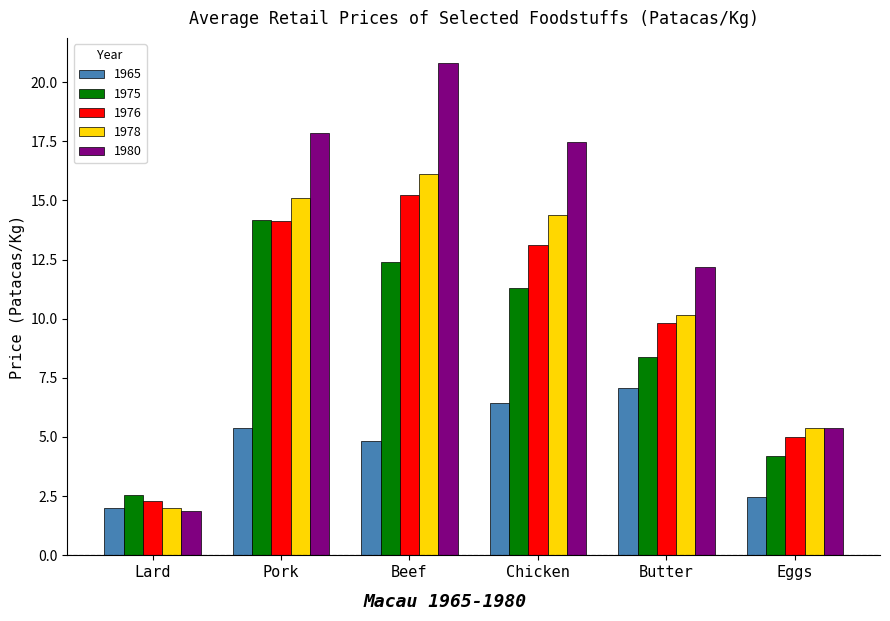

Rank the series by their maximum value, from highest to lowest.

1980, 1978, 1976, 1975, 1965